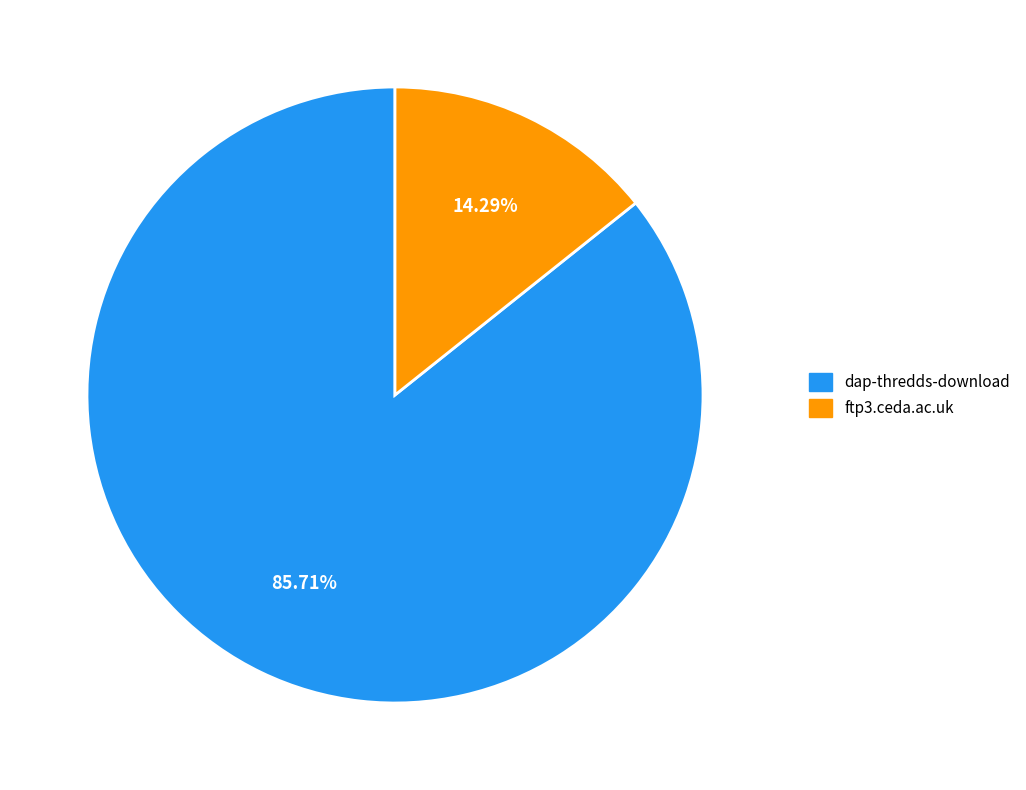

To the nearest percent, what portion does ftp3.ceda.ac.uk represent?

14%